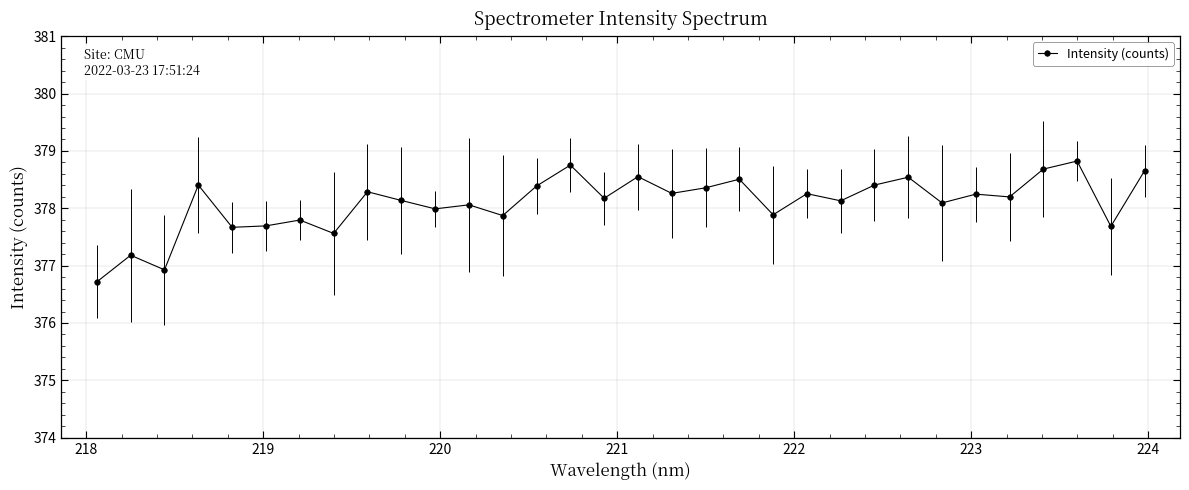

What is the smallest value displayed?

376.7